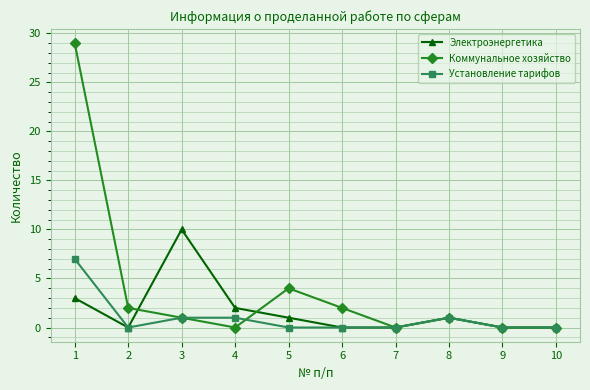

How many lines are shown in the chart?

3